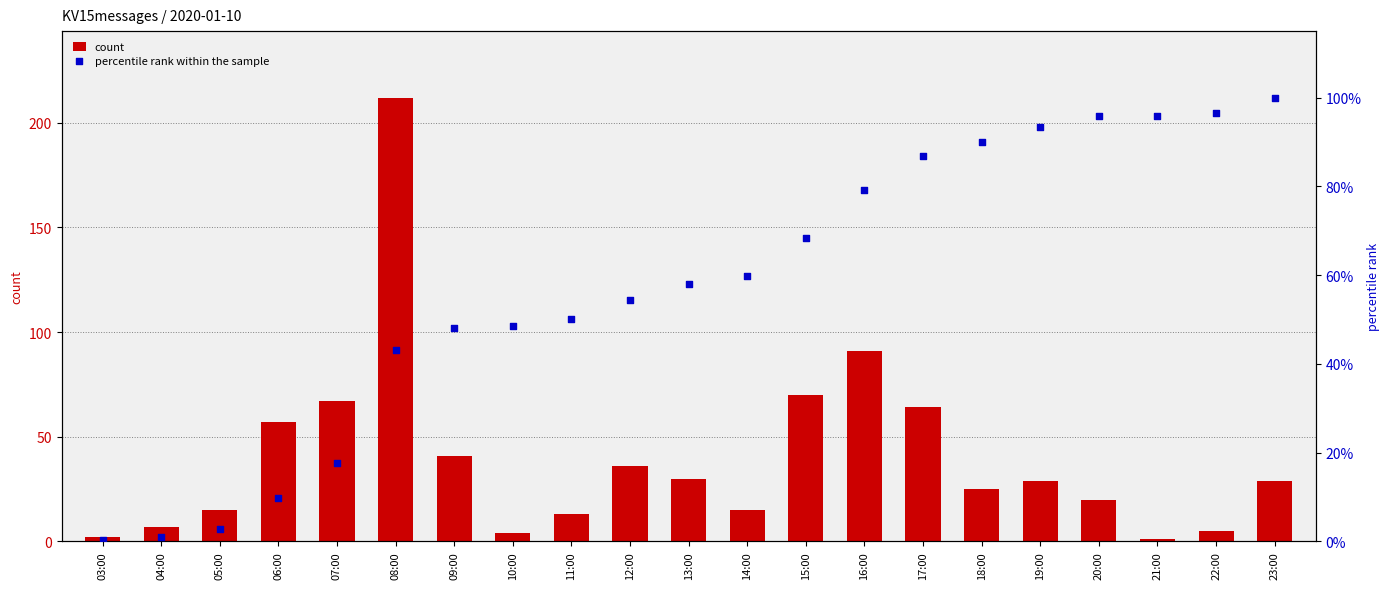

Which series contains the lowest Y value?

percentile rank within the sample